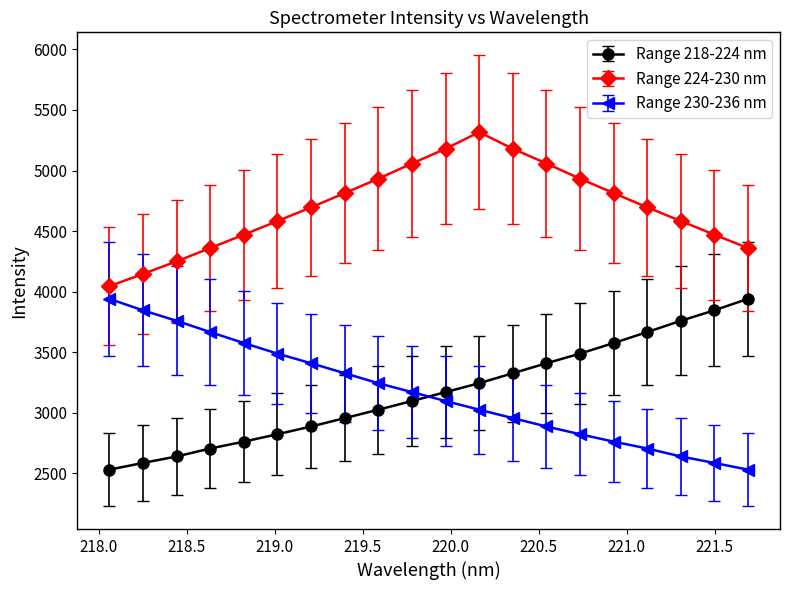

What is the maximum value shown in the chart?

5316.3